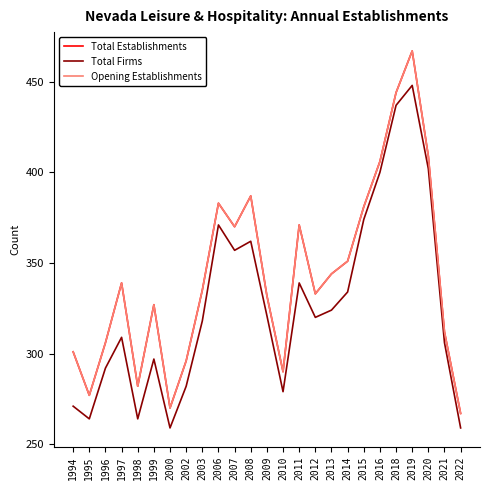

True or false: Total Firms has a value of 77 at 2013.

False